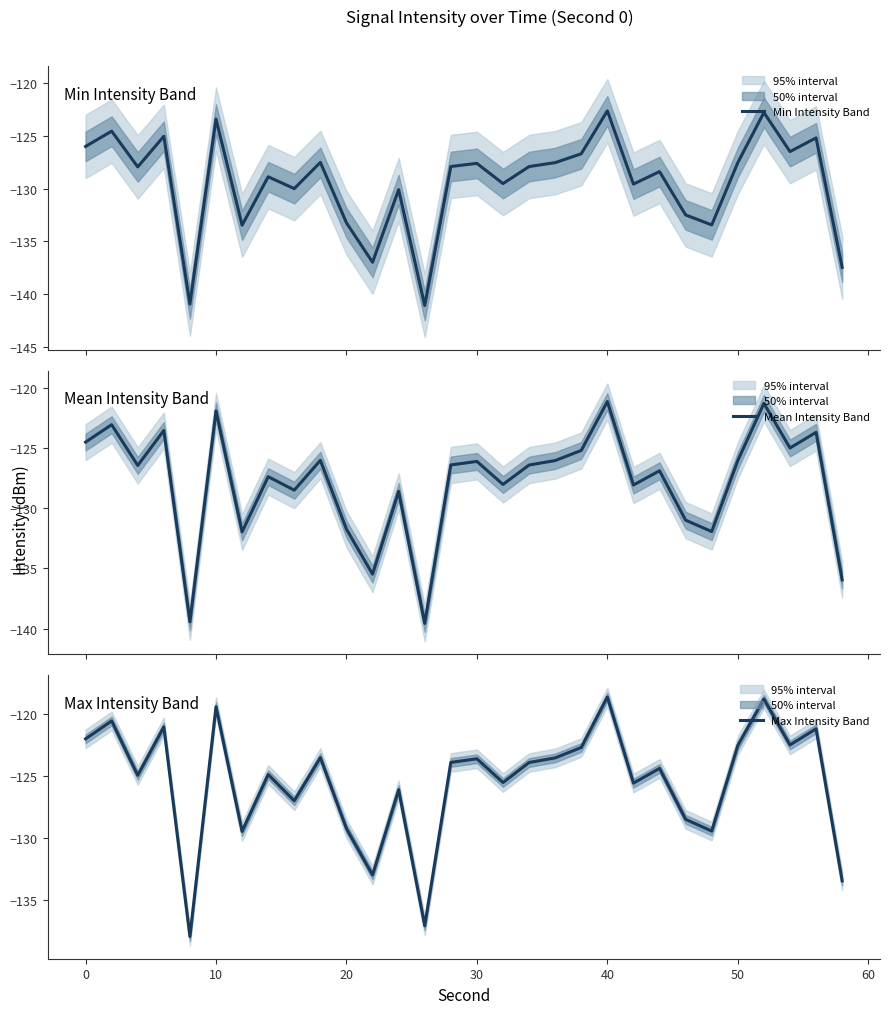

How many interior local peaks does the Max Intensity Band series have?

11